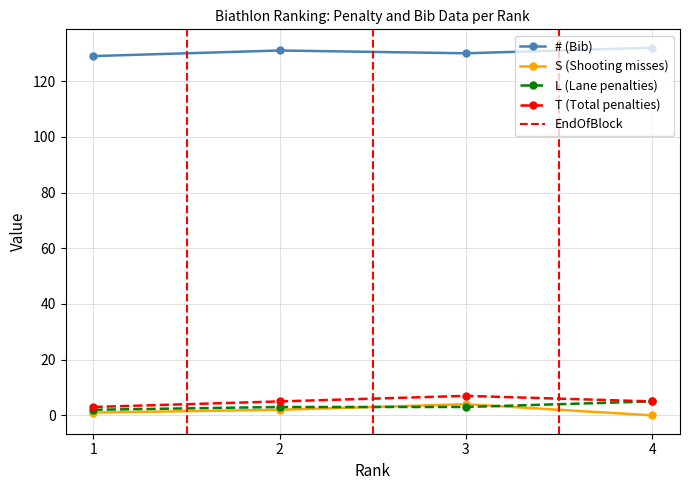

Which series has the largest range (max minus min)?

S (Shooting misses)